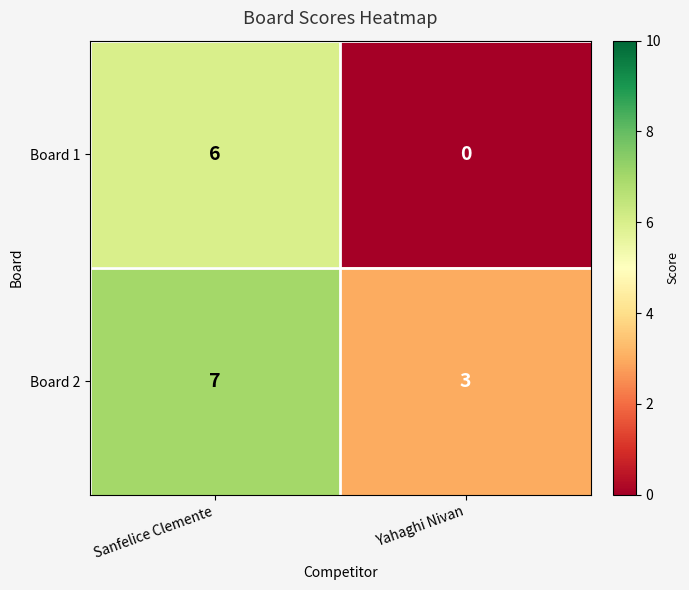

What is the average value of the Board 2 series?

5